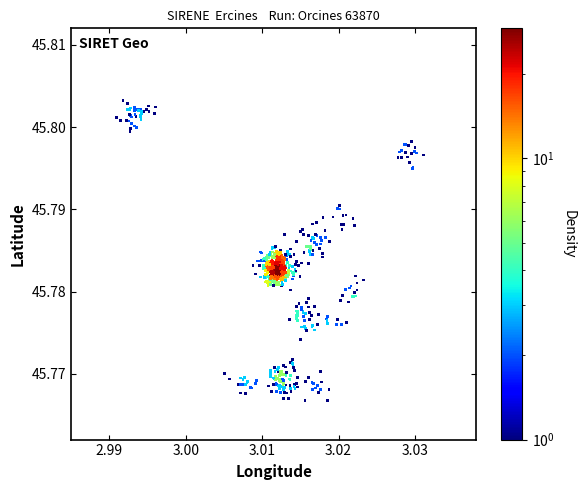

Count the number of points in this scatter plot.

699